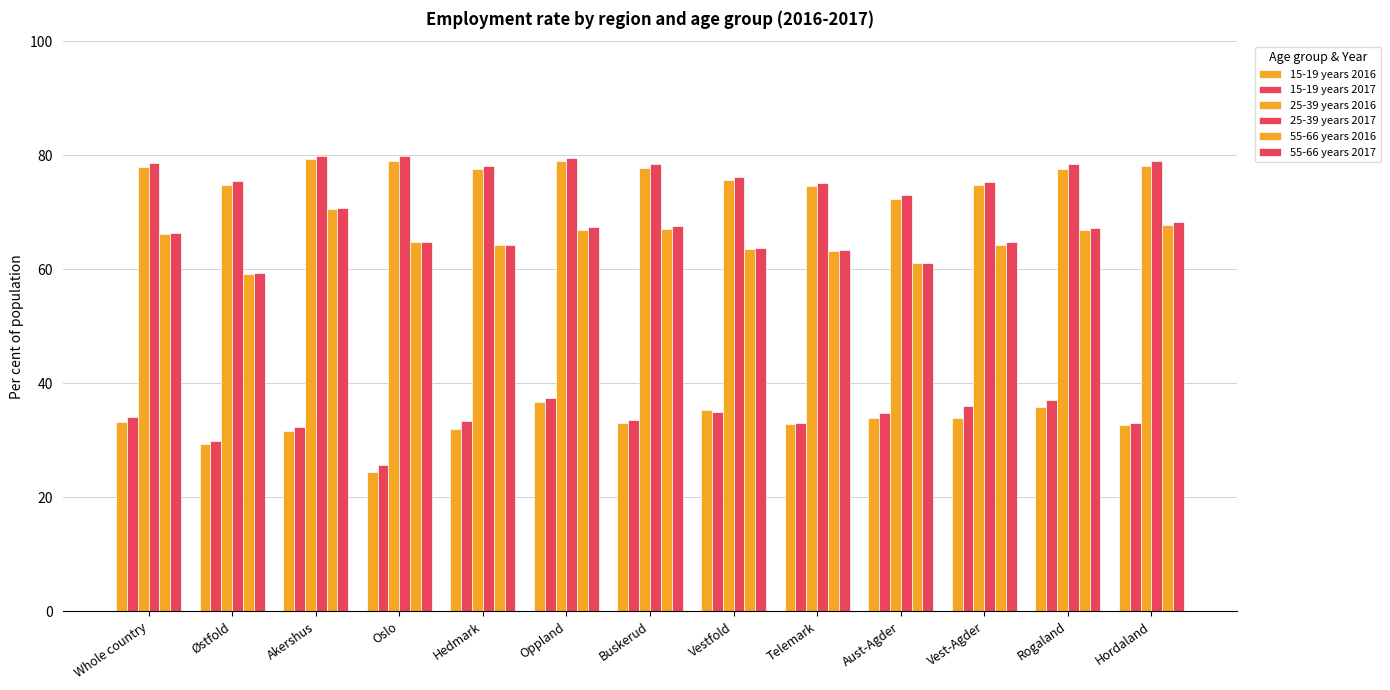

Between Aust-Agder and Hordaland, which series saw the biggest shift?

55-66 years 2017